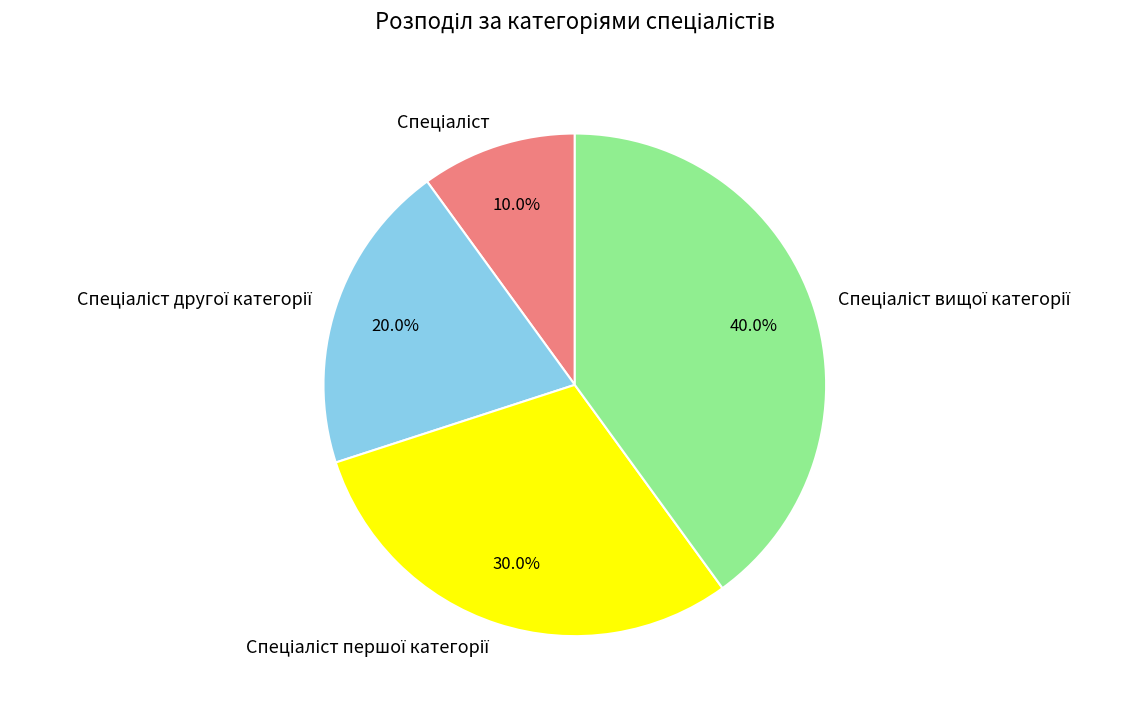

Is there any slice that represents more than half of the pie?

No